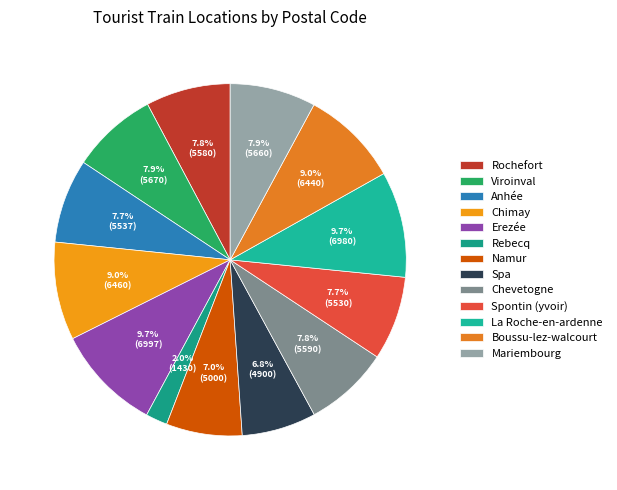

How many slices are in this pie chart?

13